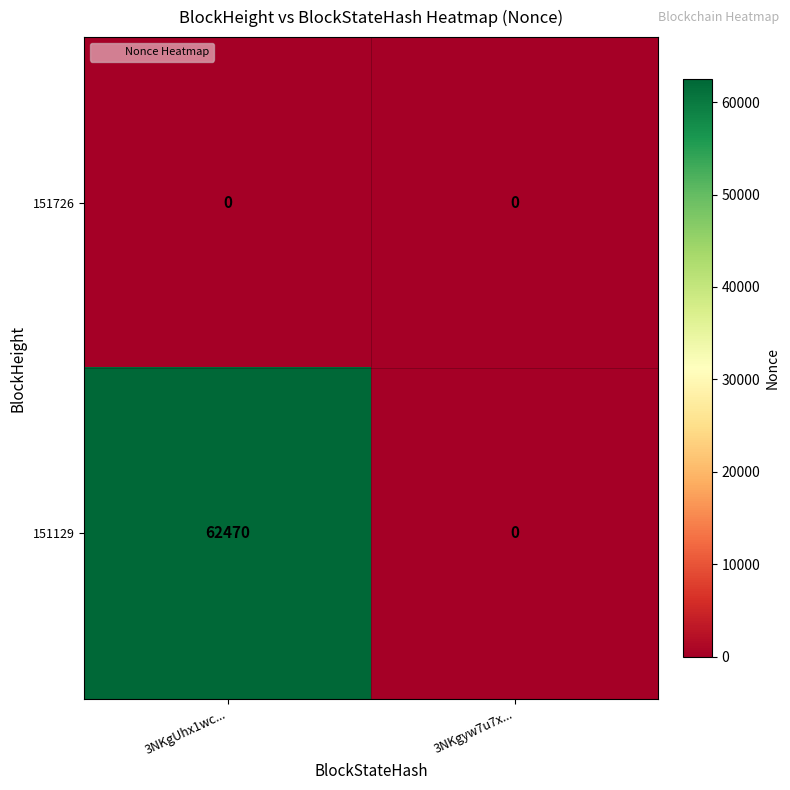

What is the approximate value of 151129 at 3NKgUhx1wc..., to the nearest 10?

62470